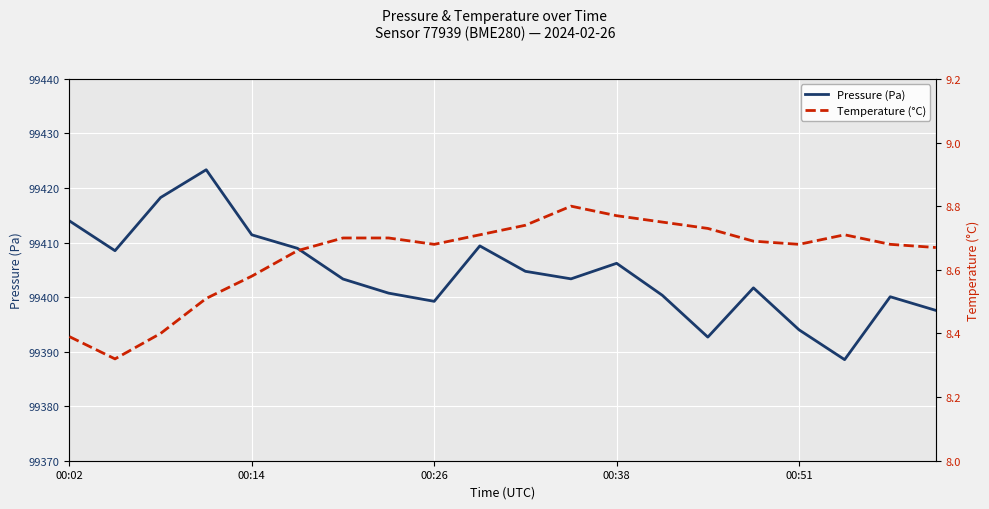

Which series changed the most between 9 and 14?

Pressure (Pa)